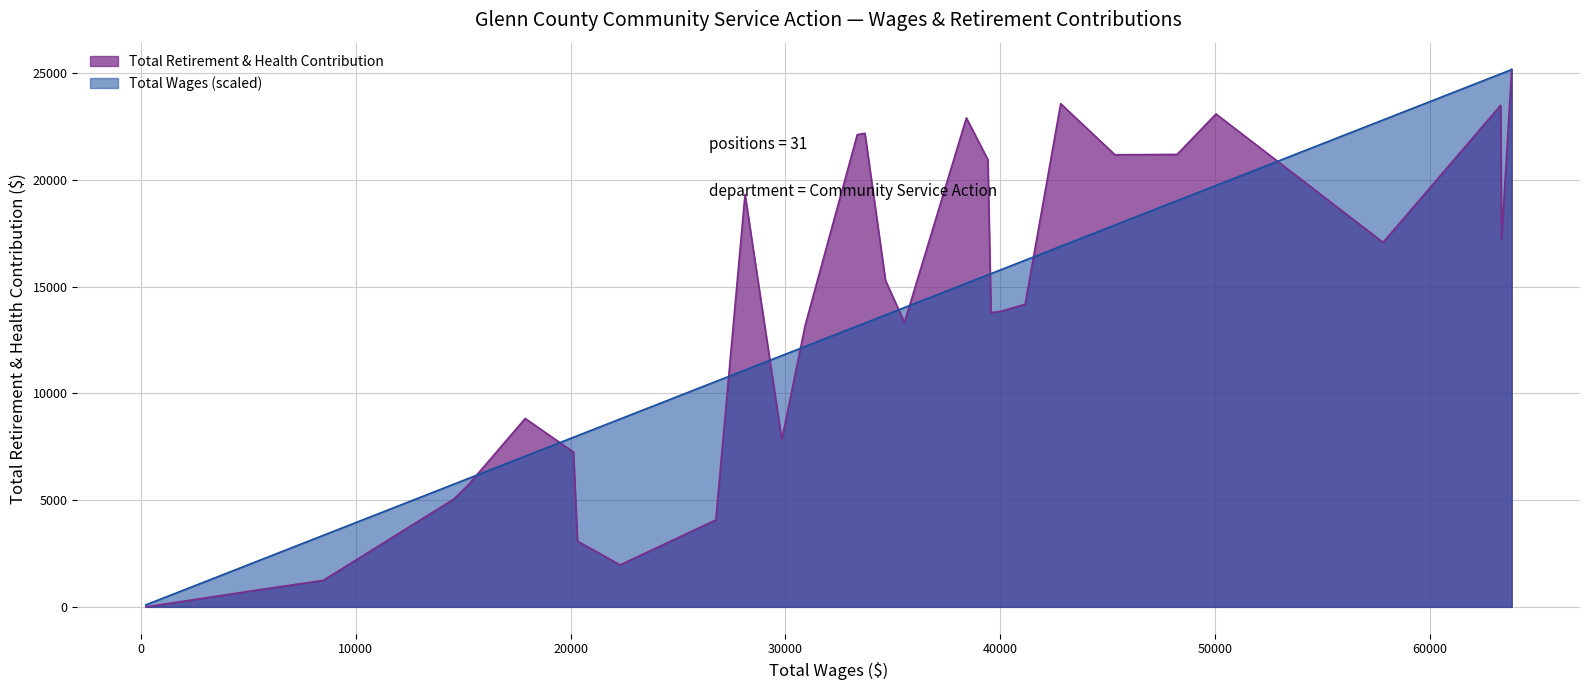

The chart shows a value of 6897.9 at Public Service Employee I. True or false?

False